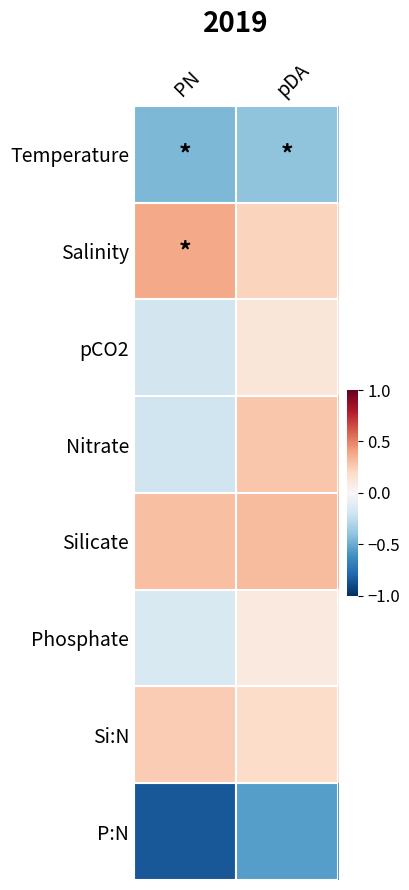

Reading left to right, what are all the values shown in this chart?

Temperature: PN=-0.5	pDA=-0.4
Salinity: PN=0.4	pDA=0.2
pCO2: PN=-0.2	pDA=0.1
Nitrate: PN=-0.2	pDA=0.3
Silicate: PN=0.3	pDA=0.3
Phosphate: PN=-0.1	pDA=0.1
Si:N: PN=0.2	pDA=0.2
P:N: PN=-0.8	pDA=-0.6